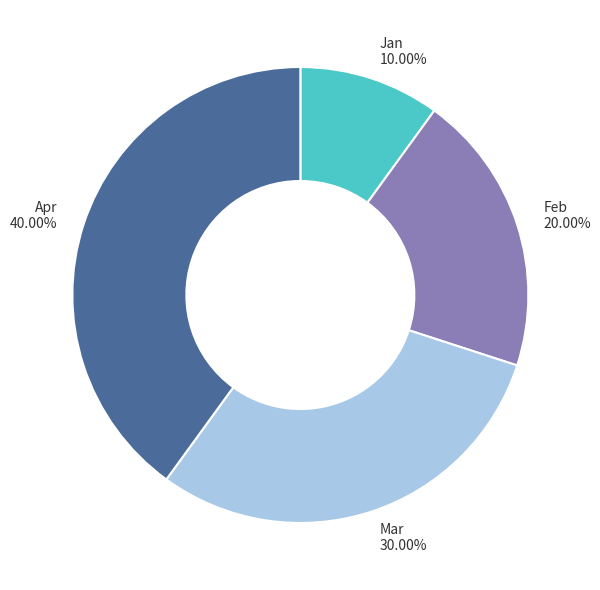

Combined, do Feb and Jan account for over 50%?

No